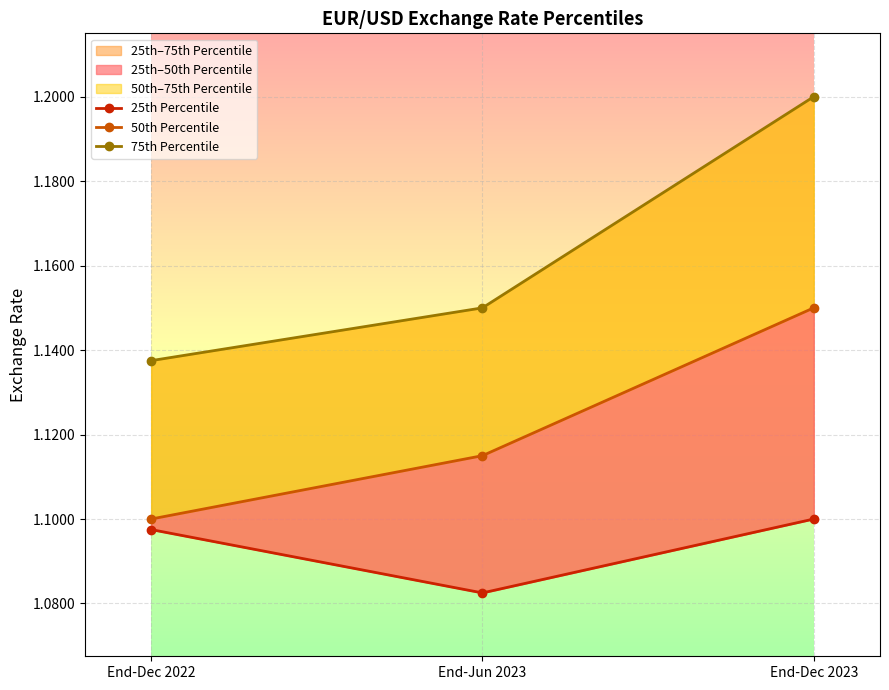

What is the total value across all series at End-Dec 2023?

3.5